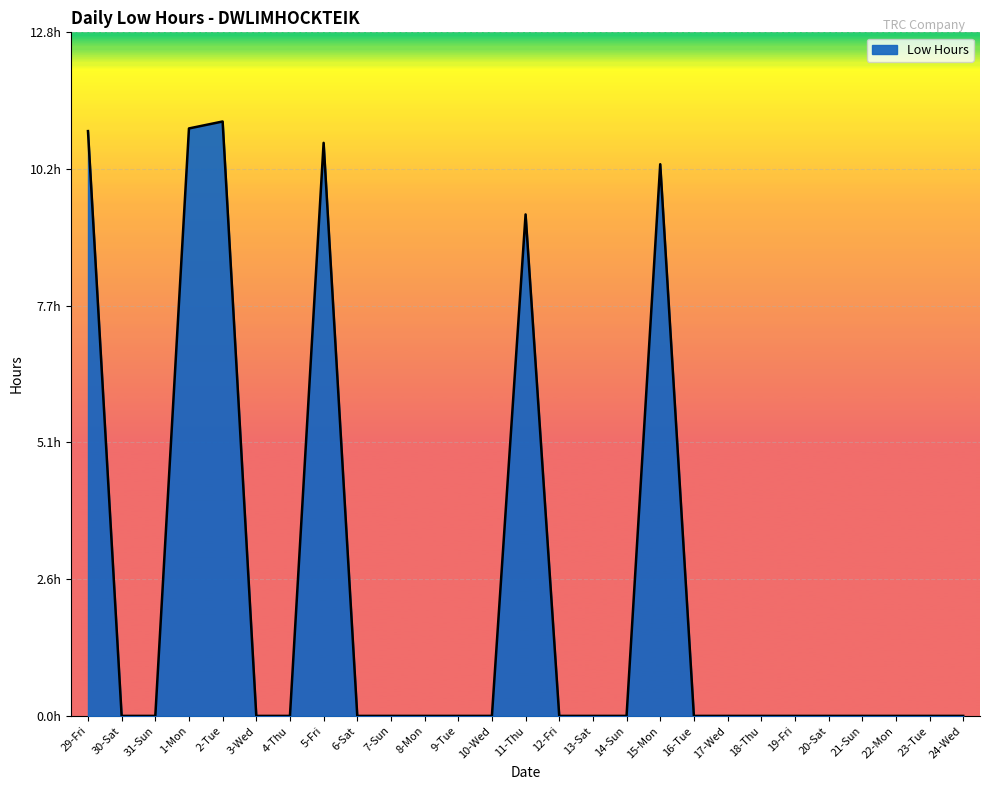

Rank the categories by value from highest to lowest.

2-Tue, 1-Mon, 29-Fri, 5-Fri, 15-Mon, 11-Thu, 30-Sat, 31-Sun, 3-Wed, 4-Thu, 6-Sat, 7-Sun, 8-Mon, 9-Tue, 10-Wed, 12-Fri, 13-Sat, 14-Sun, 16-Tue, 17-Wed, 18-Thu, 19-Fri, 20-Sat, 21-Sun, 22-Mon, 23-Tue, 24-Wed